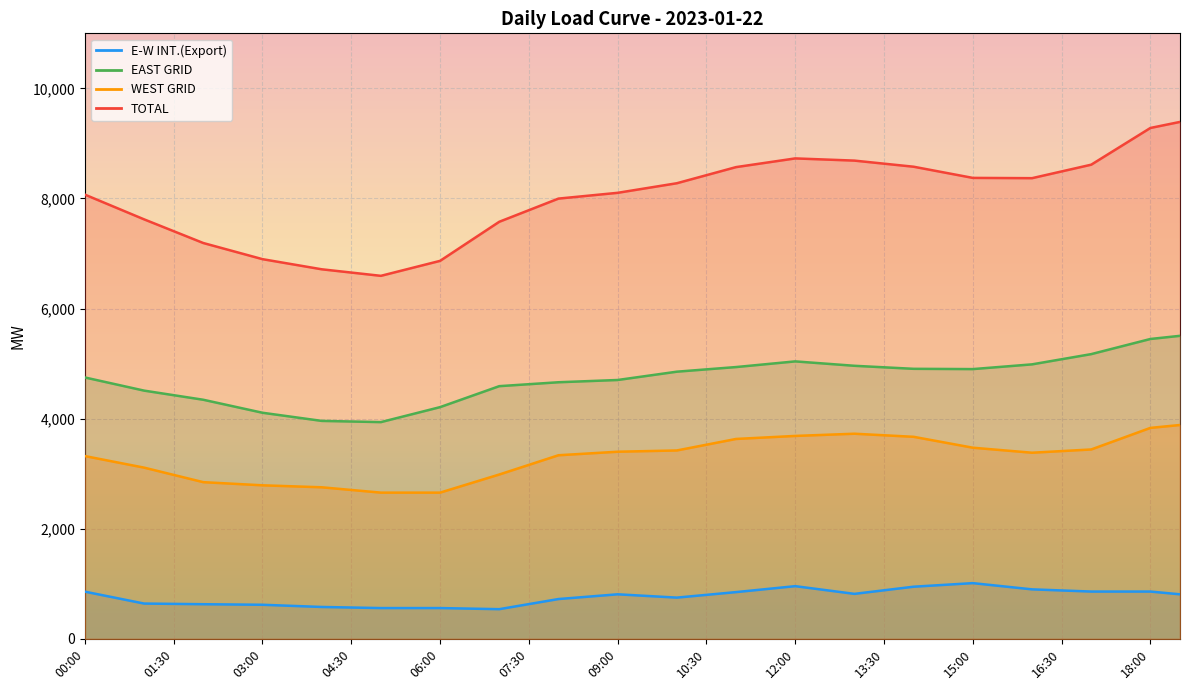

Which has a higher value, 00:30 or 03:30?

00:30